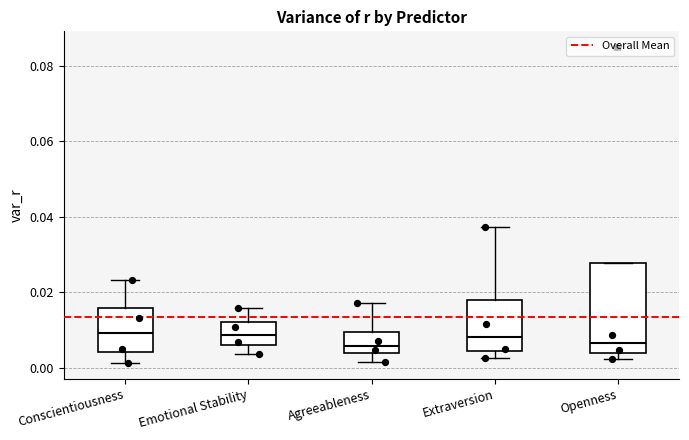

Reading left to right, transcribe this box plot: for each box, give where its median line is, the range the box spans, and where its two whiskers end, as read against the y-axis. The values are not printed on the chart, so give them approximately, as read against the axis.

Conscientiousness: median 0.010, box 0.004 to 0.016, whiskers 0.002 to 0.024
Emotional Stability: median 0.008, box 0.006 to 0.012, whiskers 0.004 to 0.016
Agreeableness: median 0.006, box 0.004 to 0.010, whiskers 0.002 to 0.018
Extraversion: median 0.008, box 0.004 to 0.018, whiskers 0.002 to 0.038
Openness: median 0.006, box 0.004 to 0.028, whiskers 0.002 to 0.028